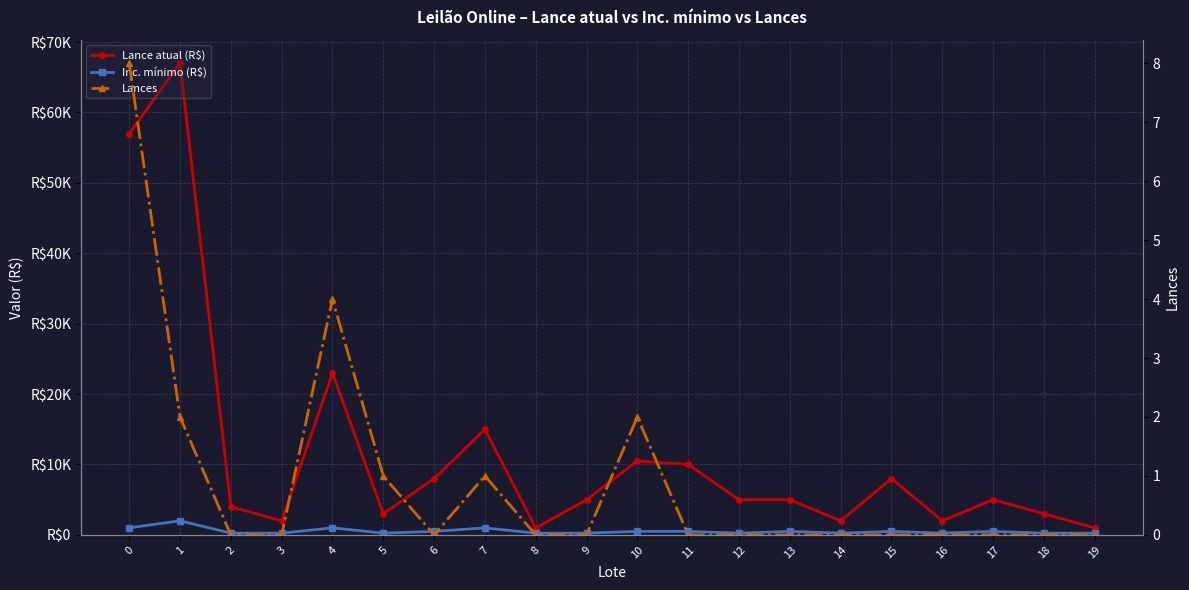

How many interior local valleys does the Lances series have?

1